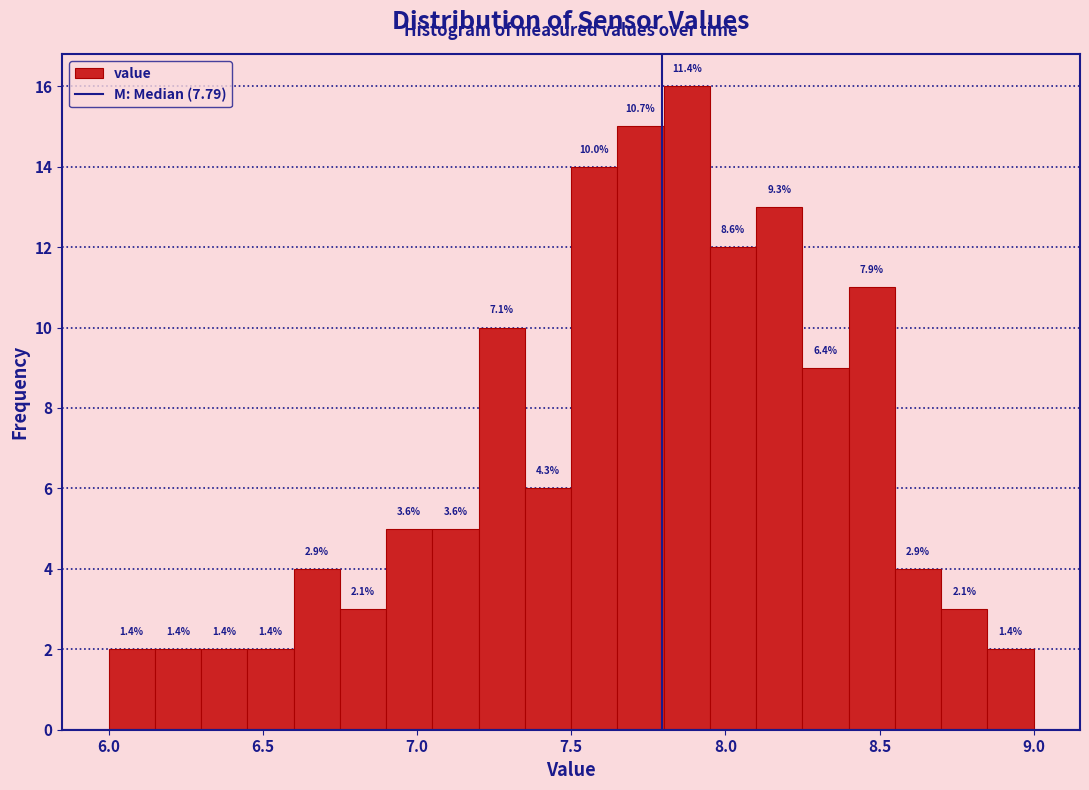

Read against the x-axis, roughly where is the centre of the tallest bar?

7.90